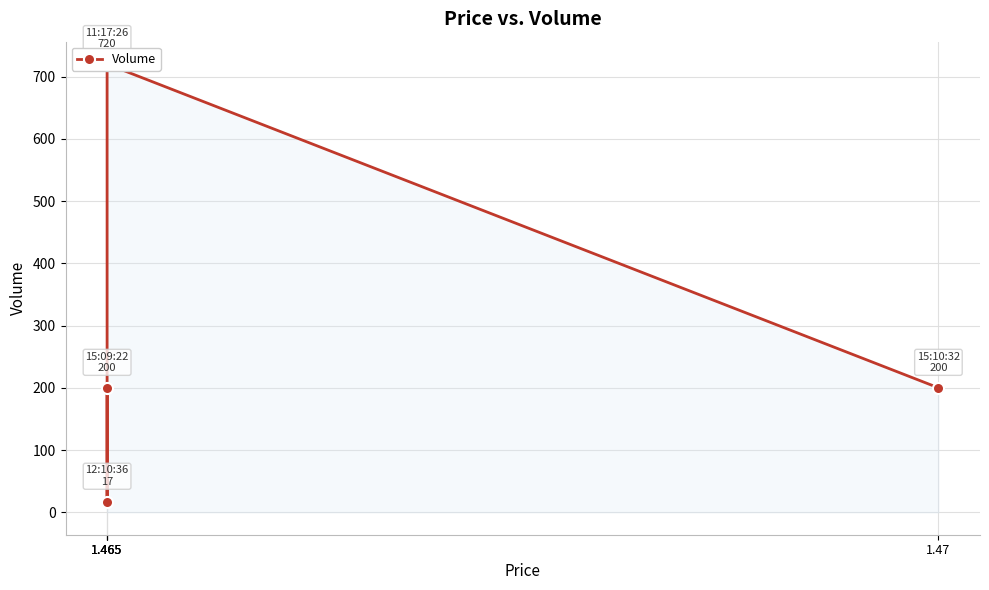

What is the greatest value displayed?

720